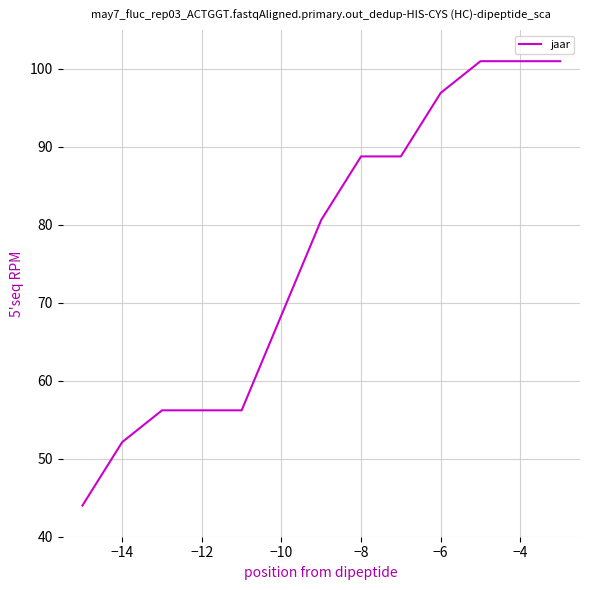

What is the greatest value displayed?

101.0